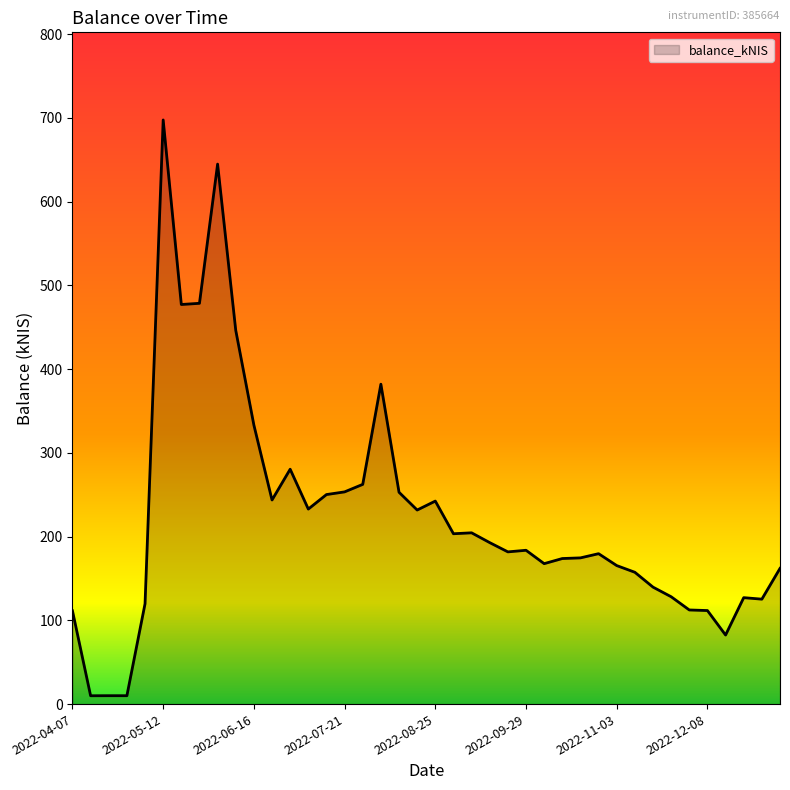

What is the difference between the maximum and minimum values?

687.5